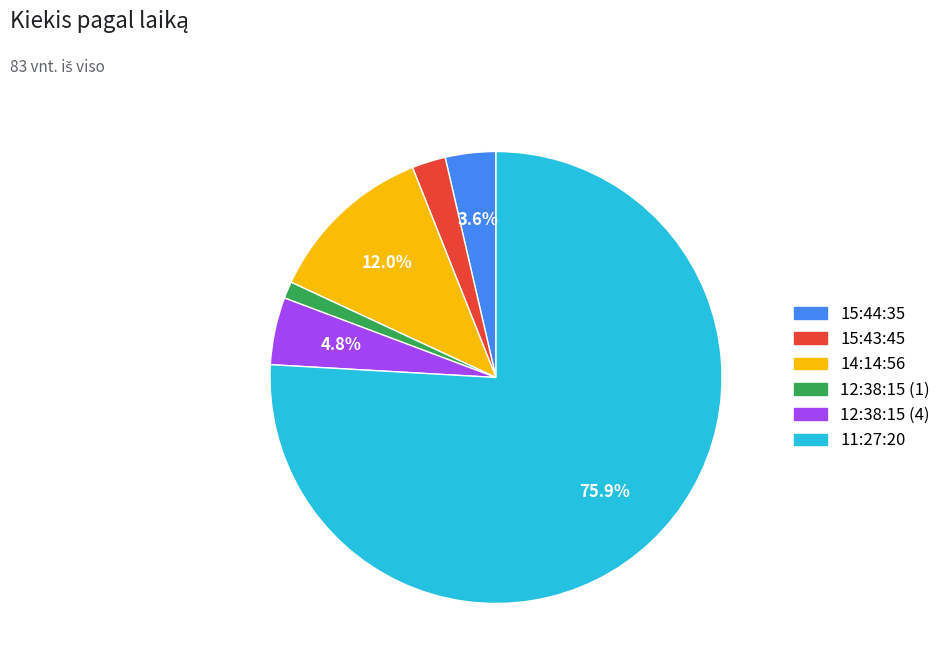

Count the number of slices in the pie.

6